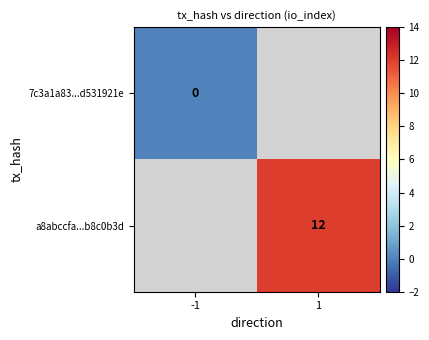

Is the value of 7c3a1a83...d531921e at -1 greater than the value of a8abccfa...b8c0b3d at 1?

No